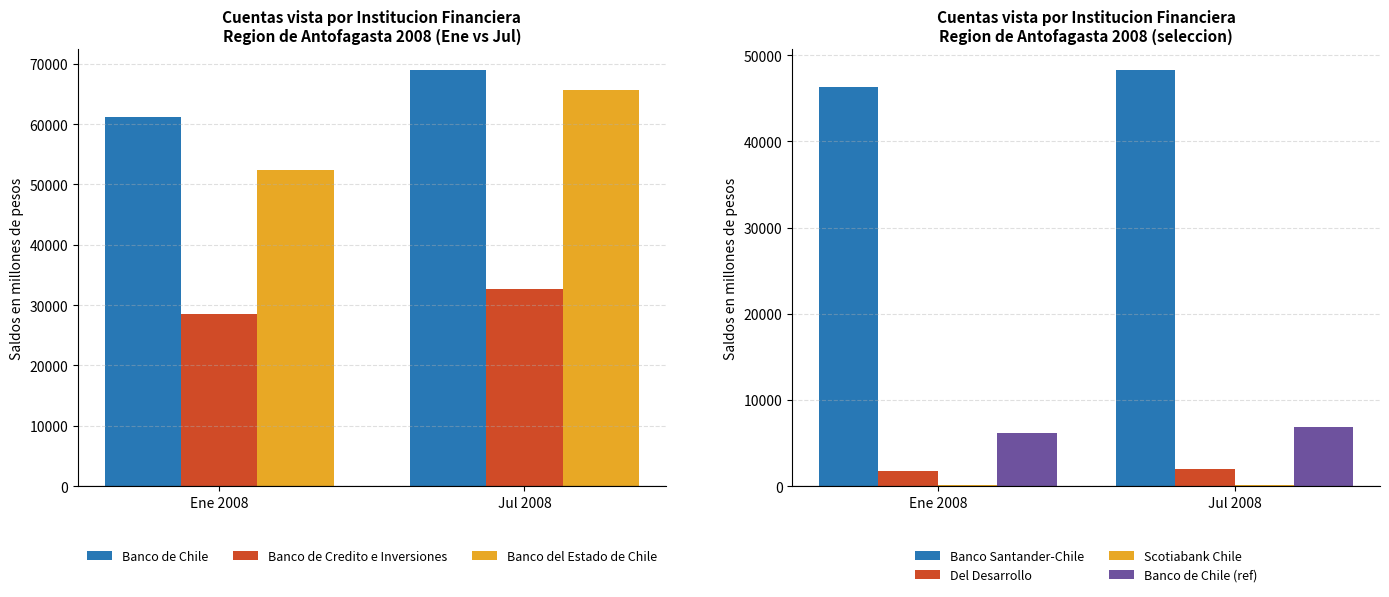

The Banco de Chile series shows 61135 at Ene 2008. True or false?

True